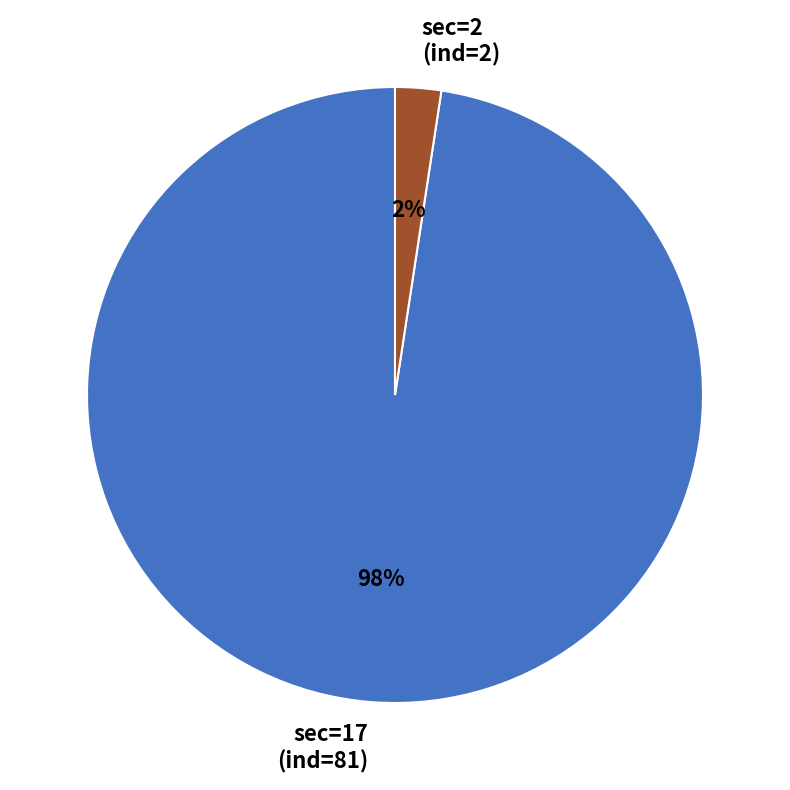

To the nearest percent, what portion does sec=17 (ind=81) represent?

98%